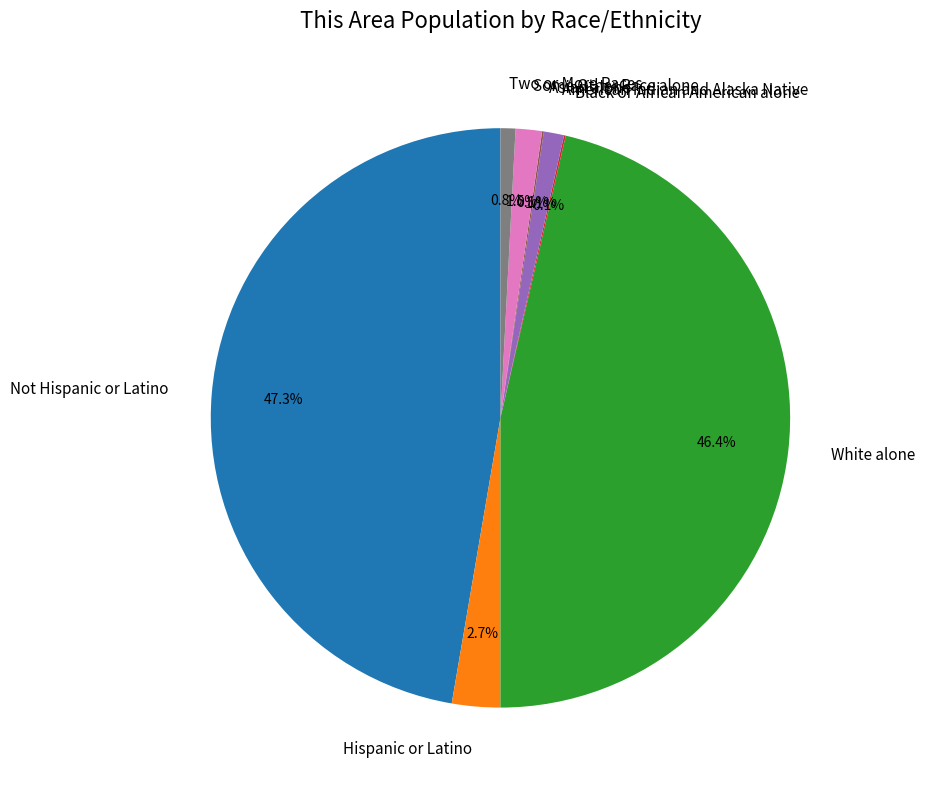

Which has a higher value, Two or More Races or Hispanic or Latino?

Hispanic or Latino